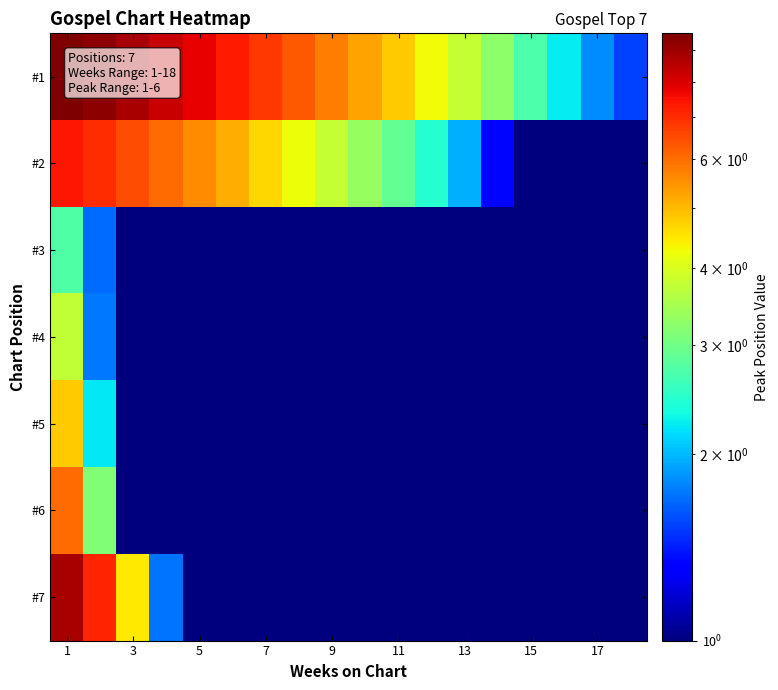

At which category does the chart reach its minimum across all series?

15